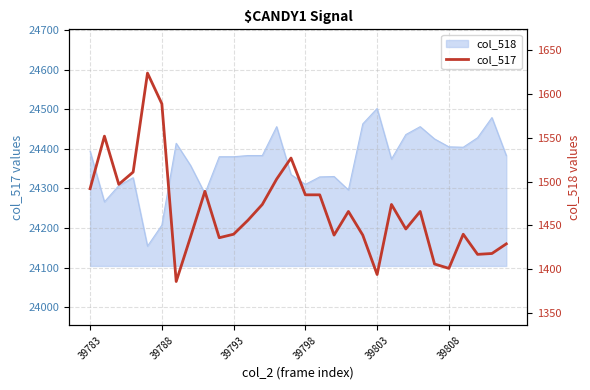

Count the number of values greater than 1466.

13